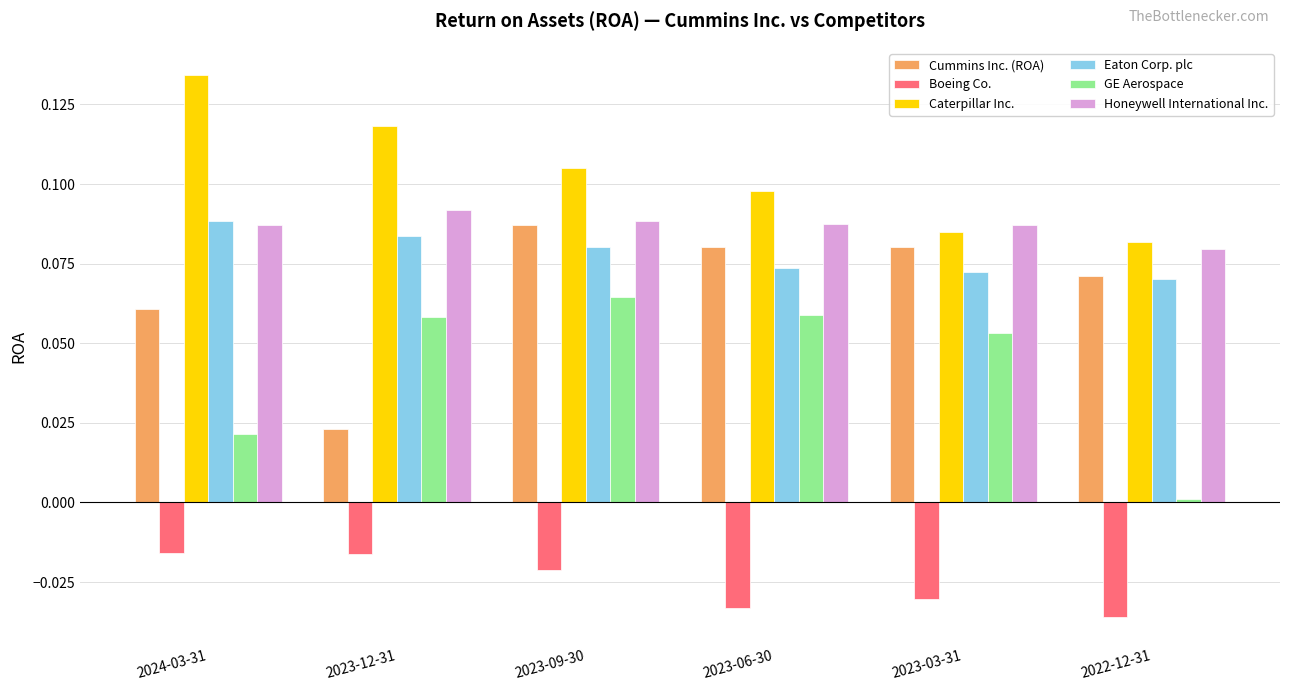

What is the sum of all Cummins Inc. (ROA) values?

0.4